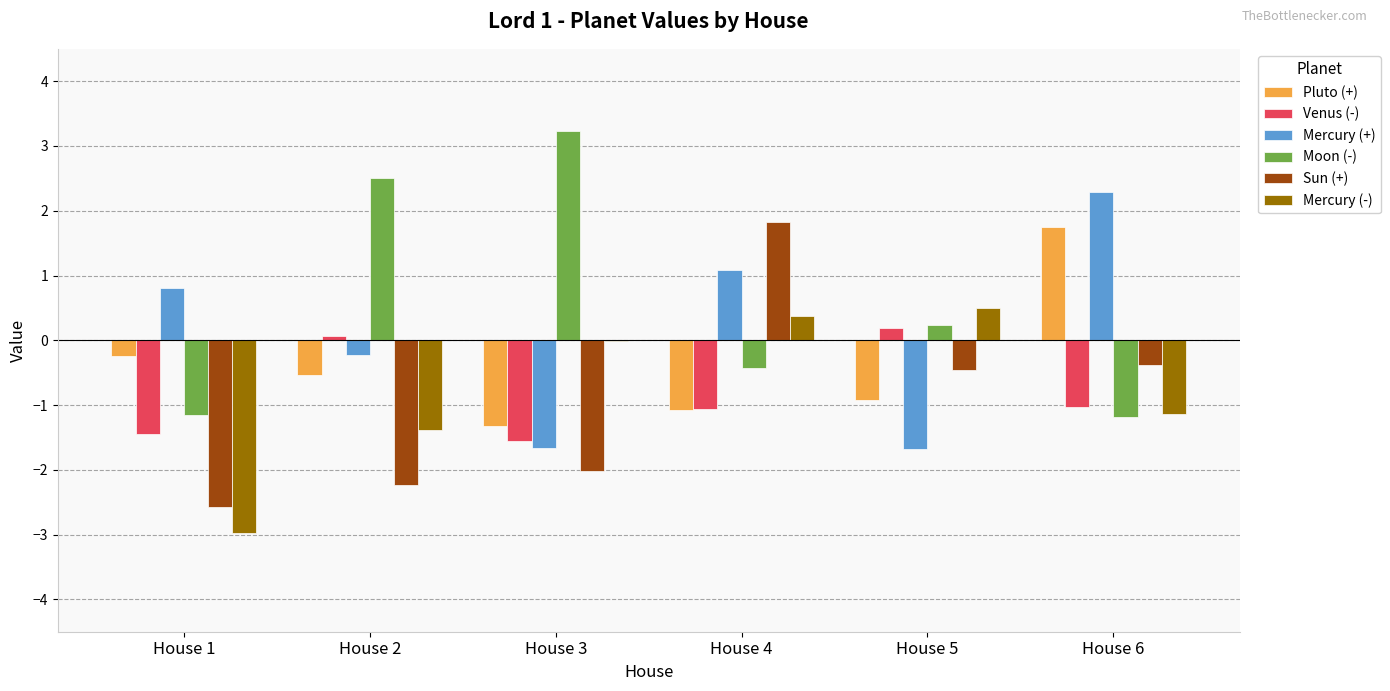

Which series has the largest total across all categories?

Moon (-)